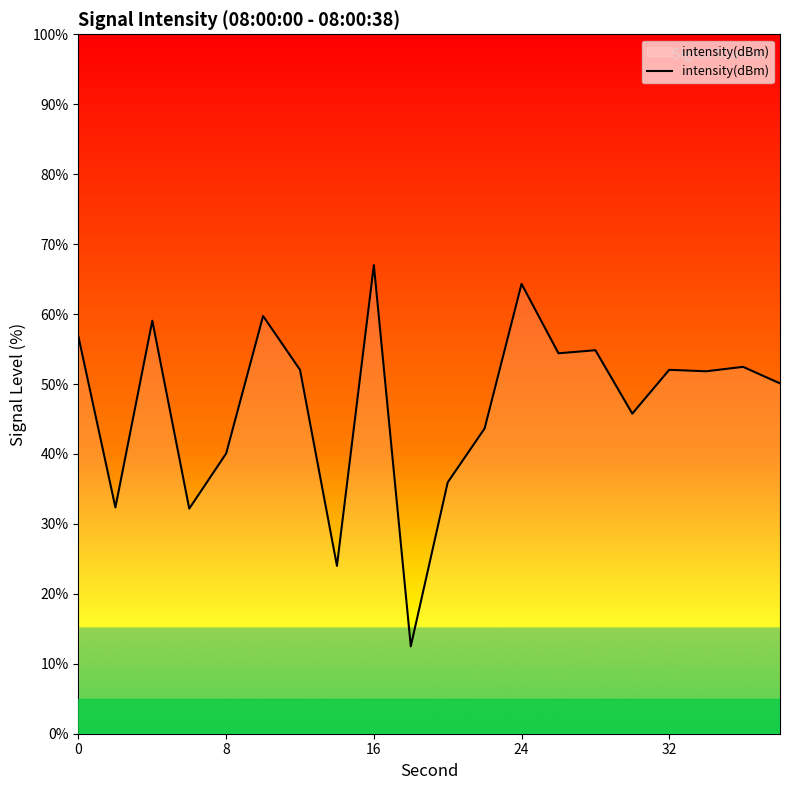

What is the smallest value displayed?

12.5